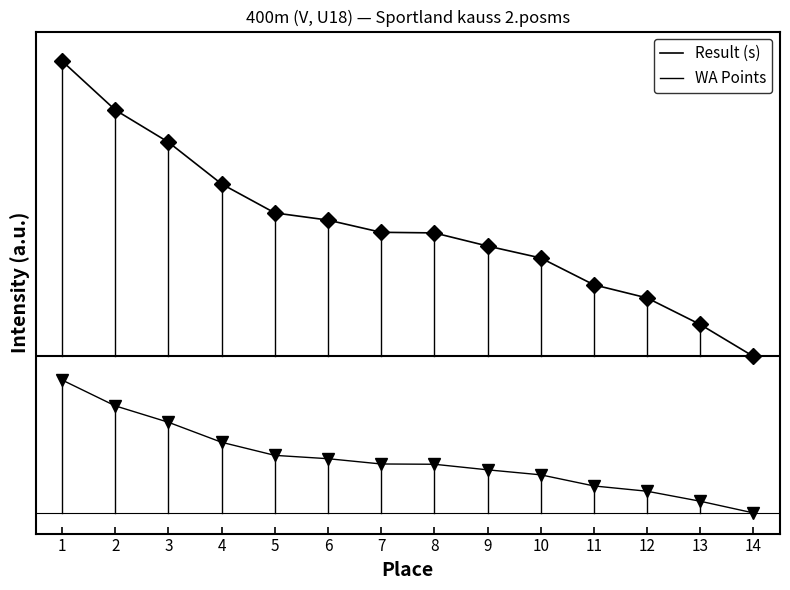

Which has a higher value, 4 or 3?

3